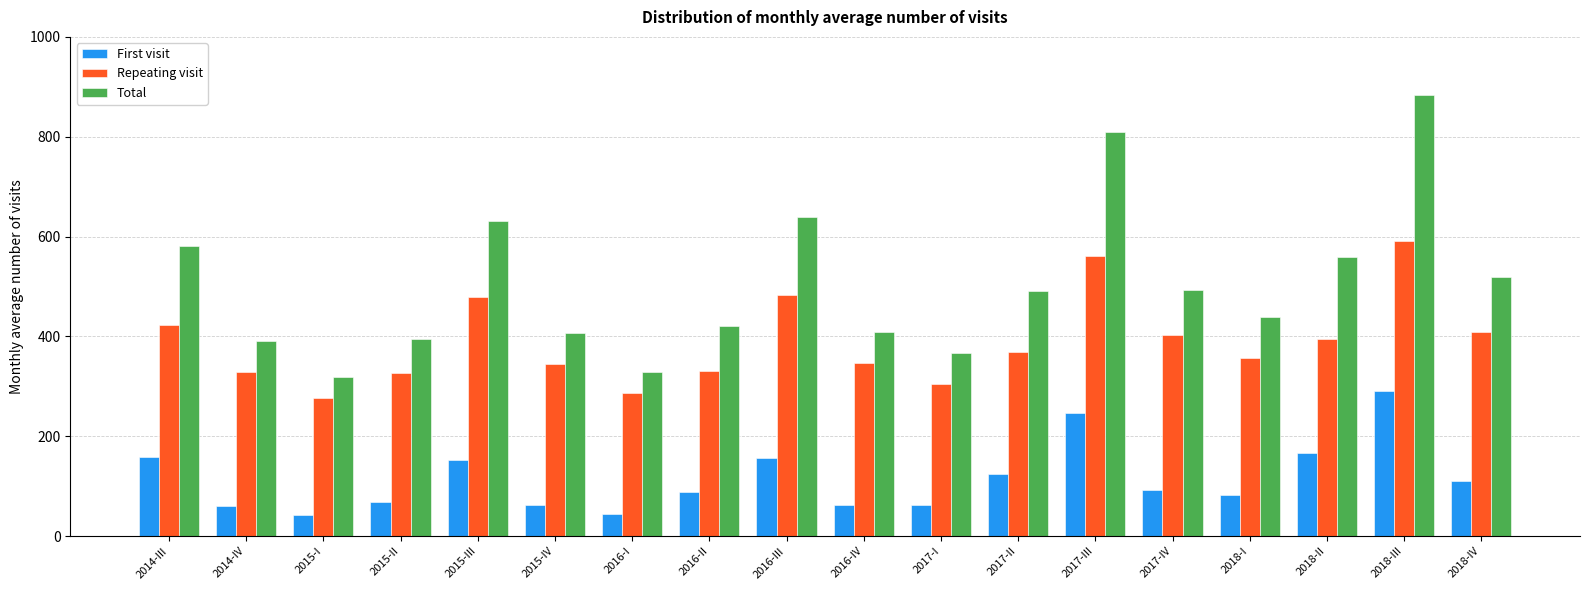

What is the smallest value displayed?

42.4